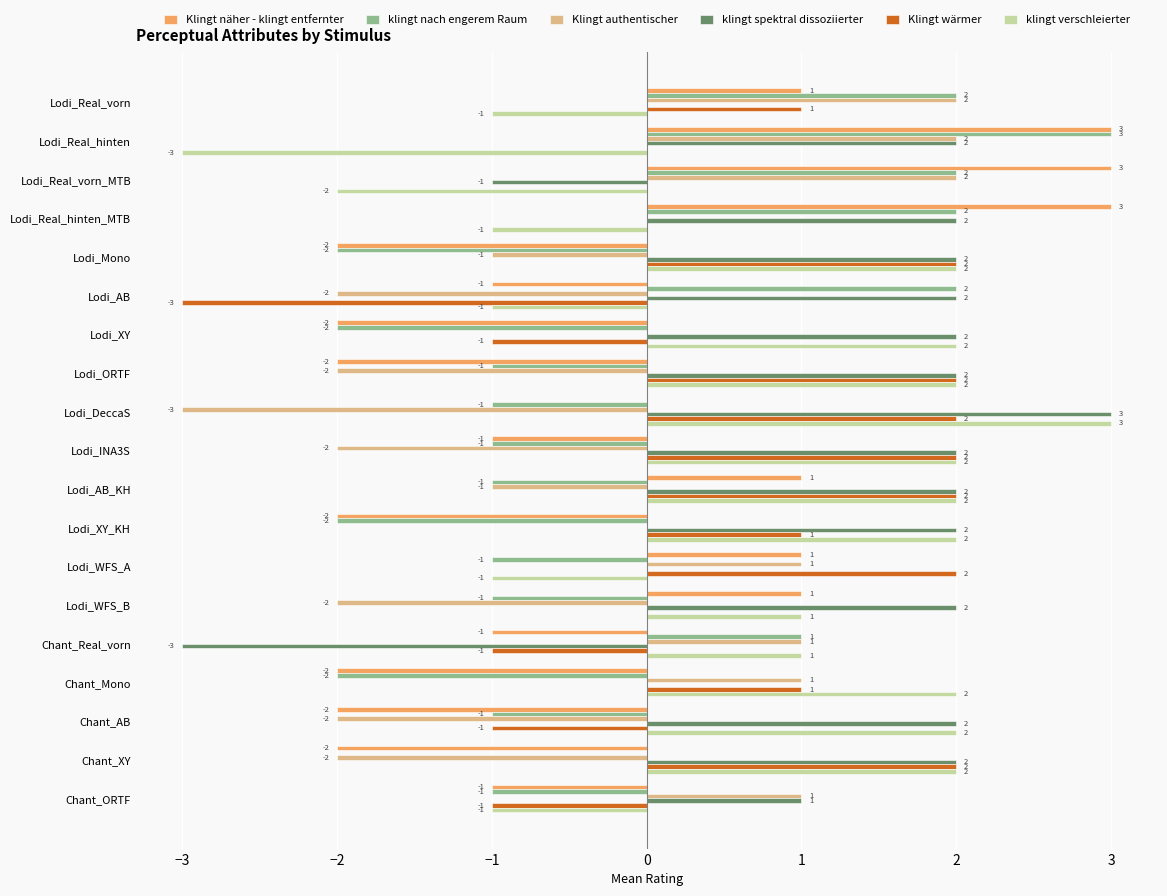

Which series has the largest total across all categories?

klingt spektral dissoziierter